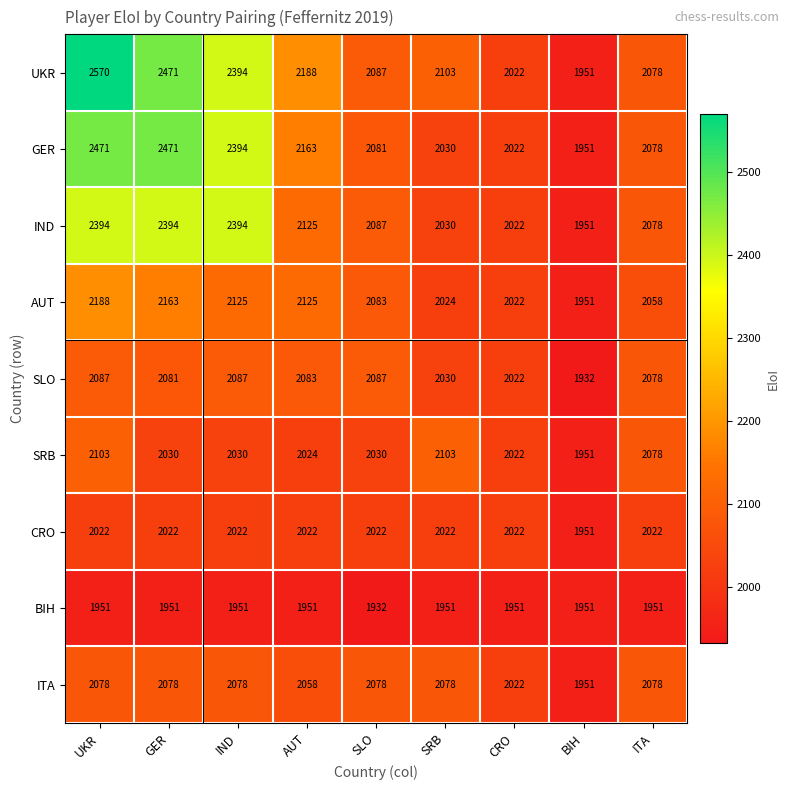

The value of SRB at AUT is 2024. True or false?

True